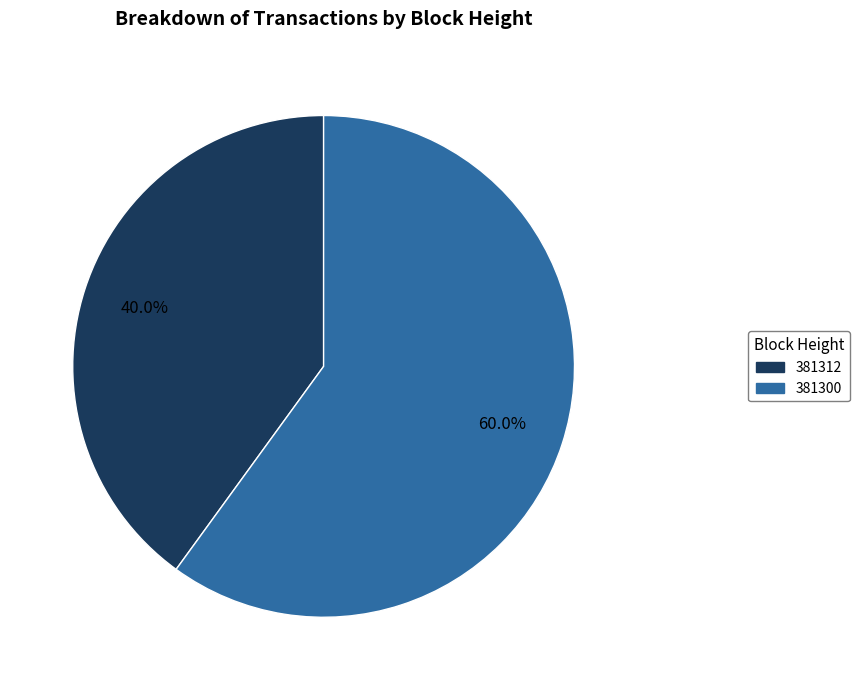

Rank the categories by value from lowest to highest.

381312, 381300